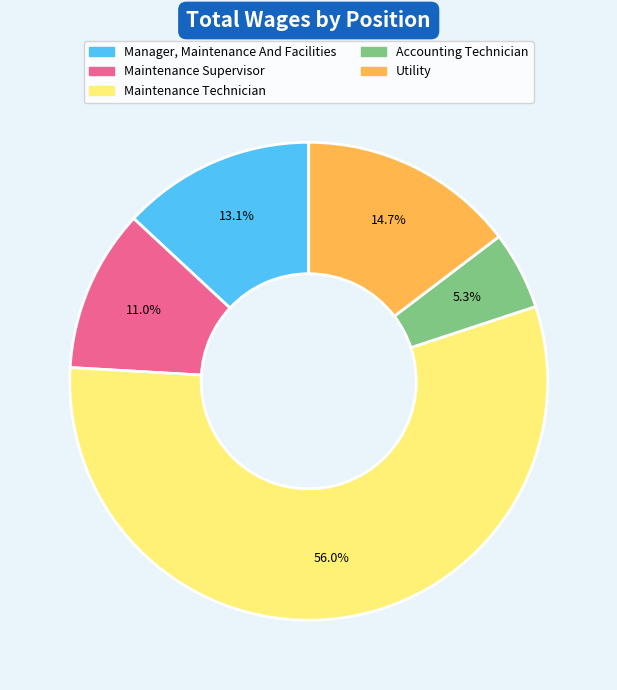

Between Utility and Maintenance Supervisor, which is larger?

Utility